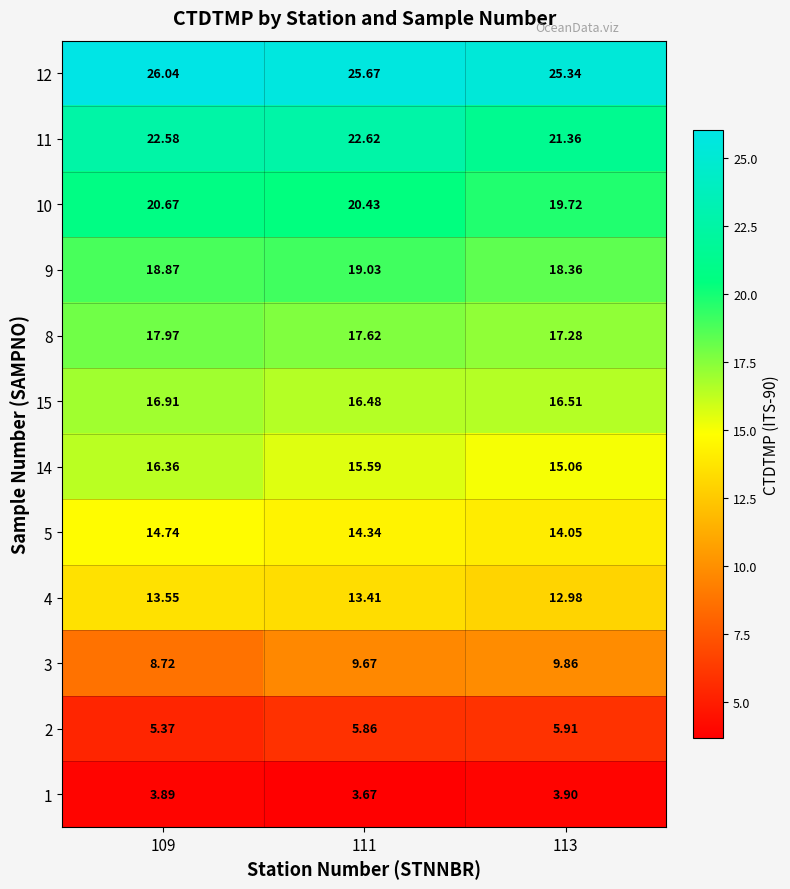

Is the value of 10 at 109 greater than the value of 11 at 113?

No